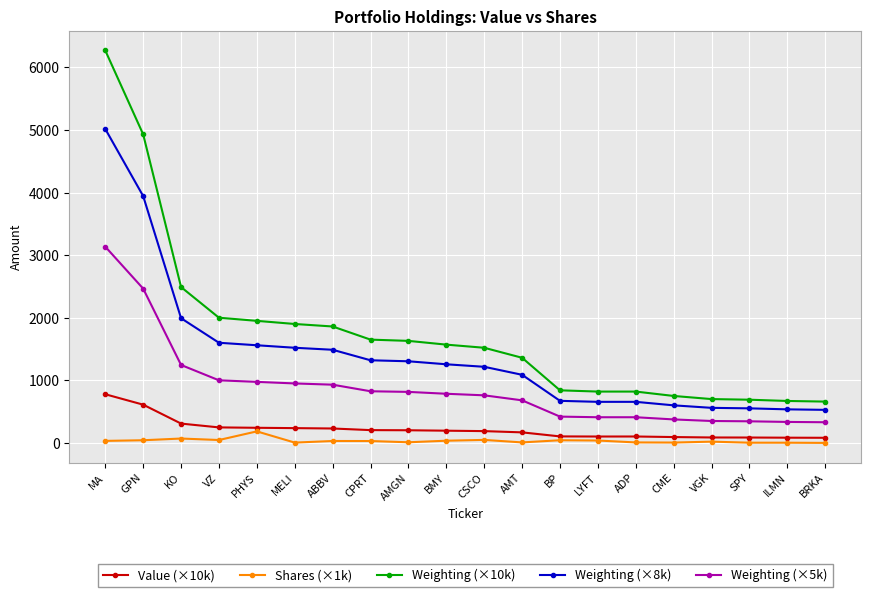

At which label does Weighting (×5k) reach its peak?

MA